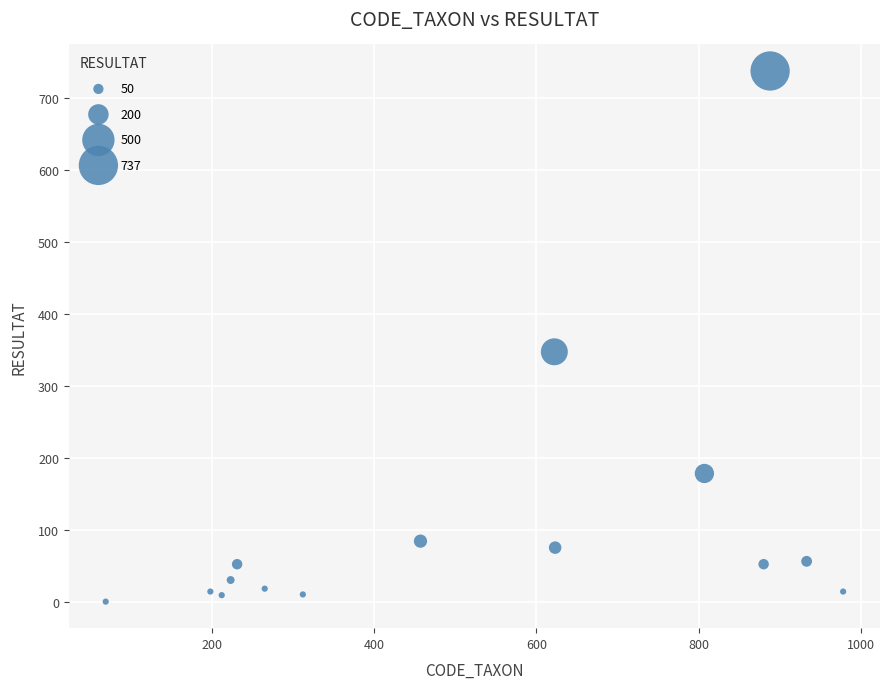

What Y value in the scatter plot is closest to 368?

347